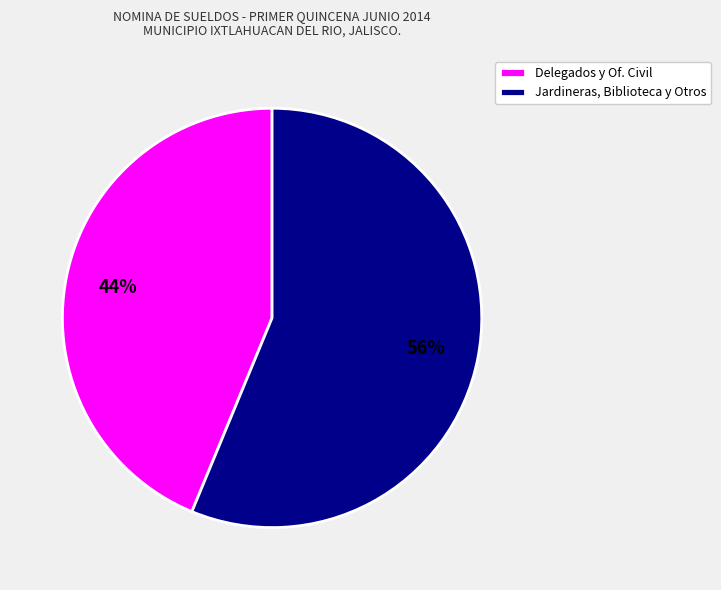

Which category accounts for the majority?

Jardineras, Biblioteca y Otros